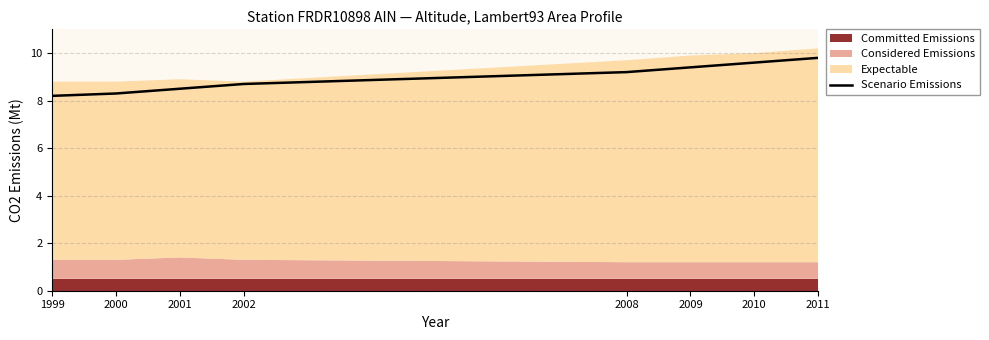

Reading right to left, list all the values displayed in this chart.

2011=9.8	2010=9.6	2009=9.4	2008=9.2	2002=8.7	2001=8.5	2000=8.3	1999=8.2